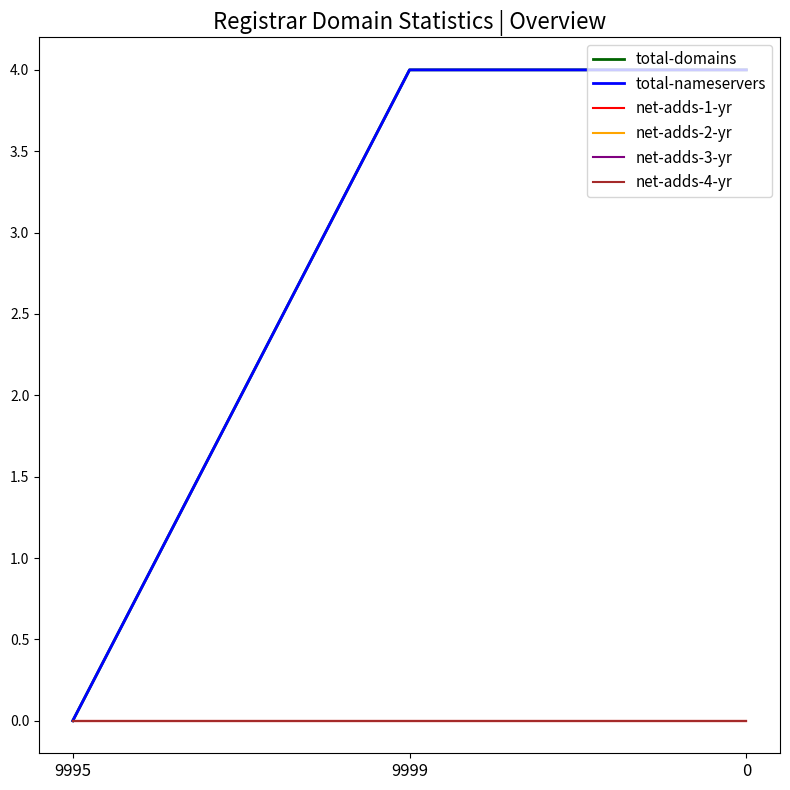

Which label corresponds to the largest value in the chart?

9999